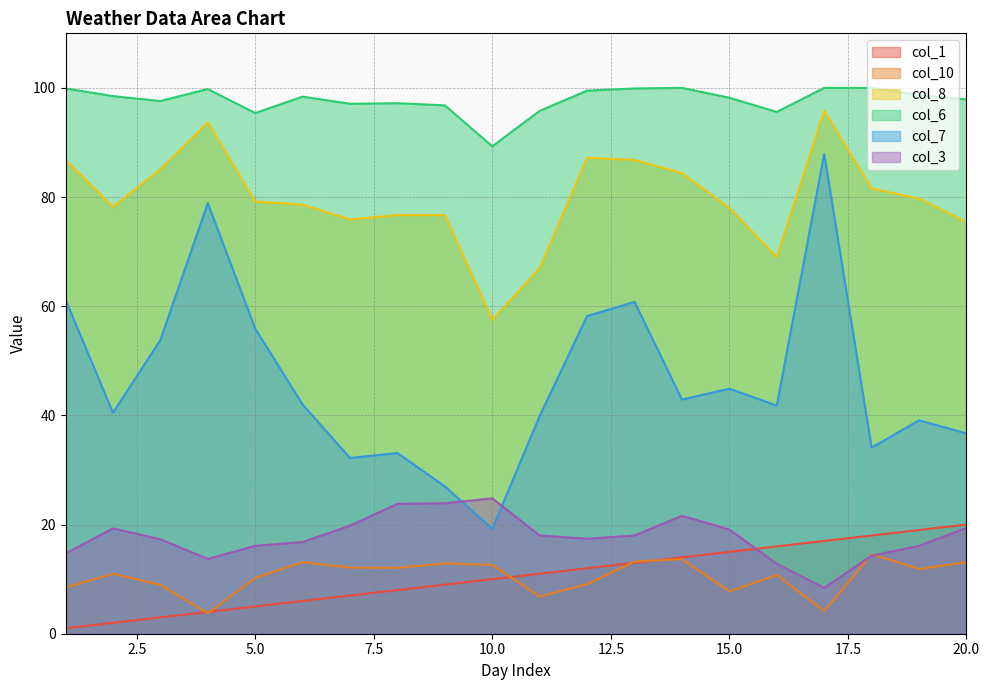

How many data points in col_3 are above 18?

8